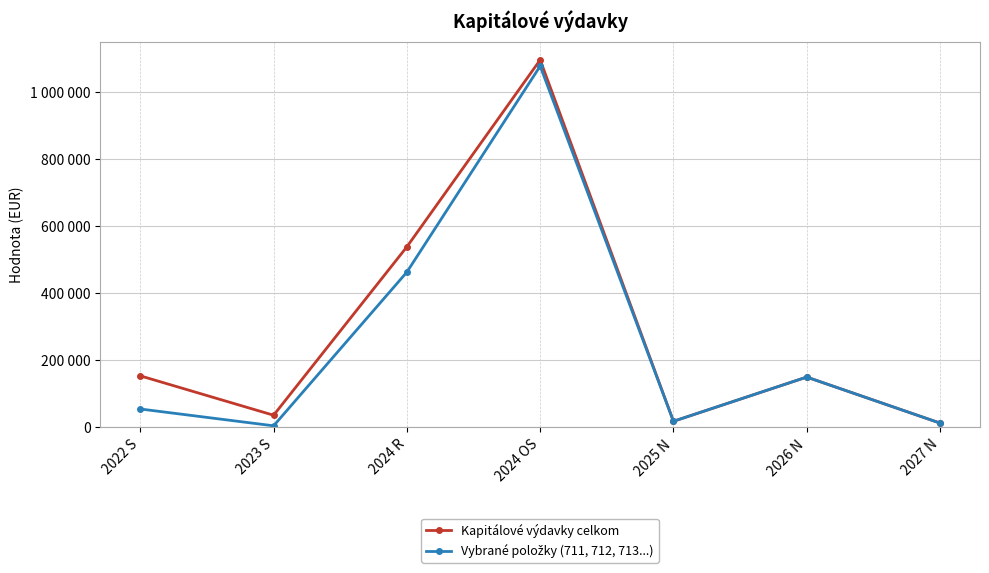

True or false: Vybrané položky (711, 712, 713...) has a value of 1759747 at 2024 OS.

False